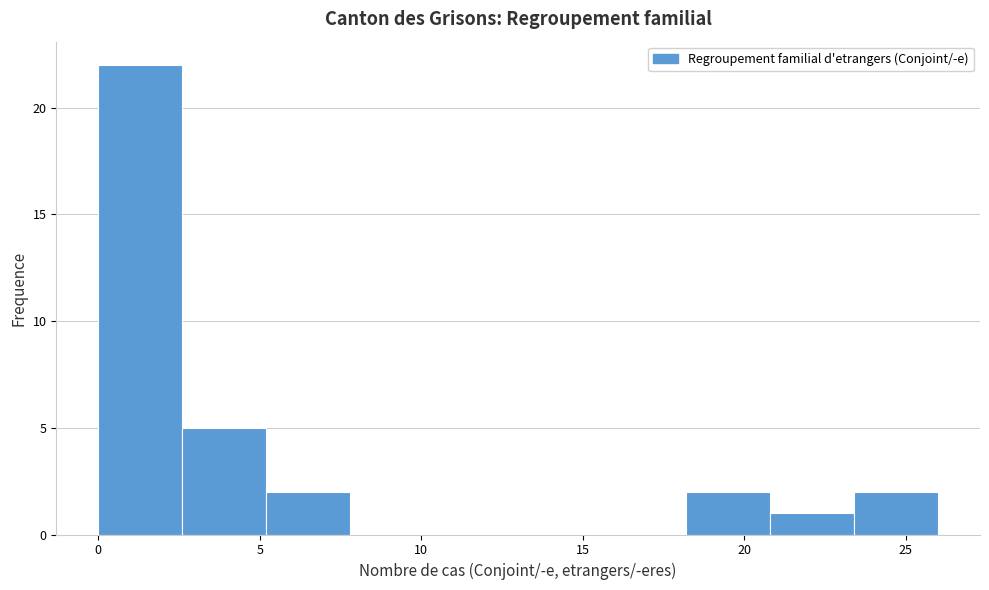

How tall is the bar that spans 23.4 to 26.0 on the x-axis? Neither the bar edges nor the heights are printed on the chart, so give them approximately, as read against the axes.

2